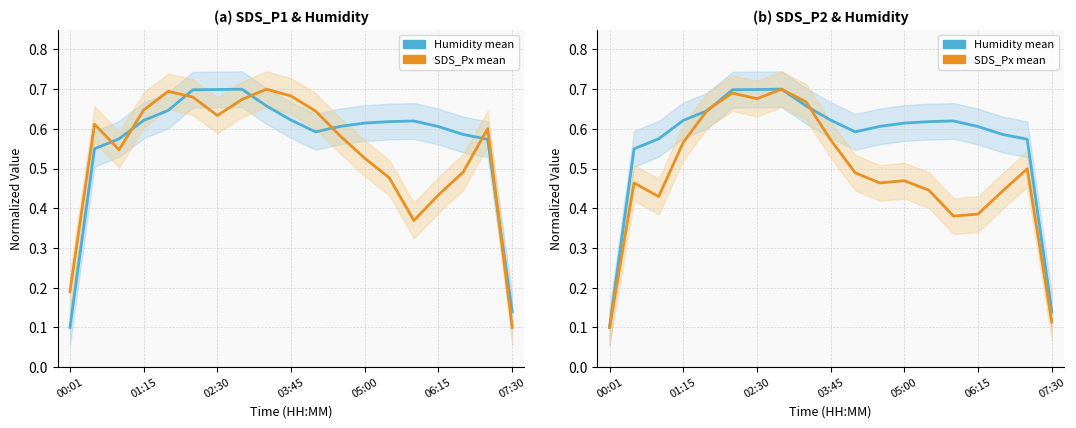

How many lines are shown in the chart?

2